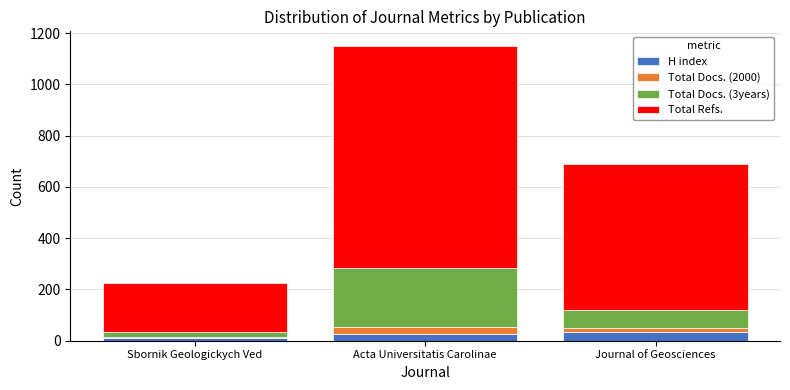

Count the number of categories in the chart.

3